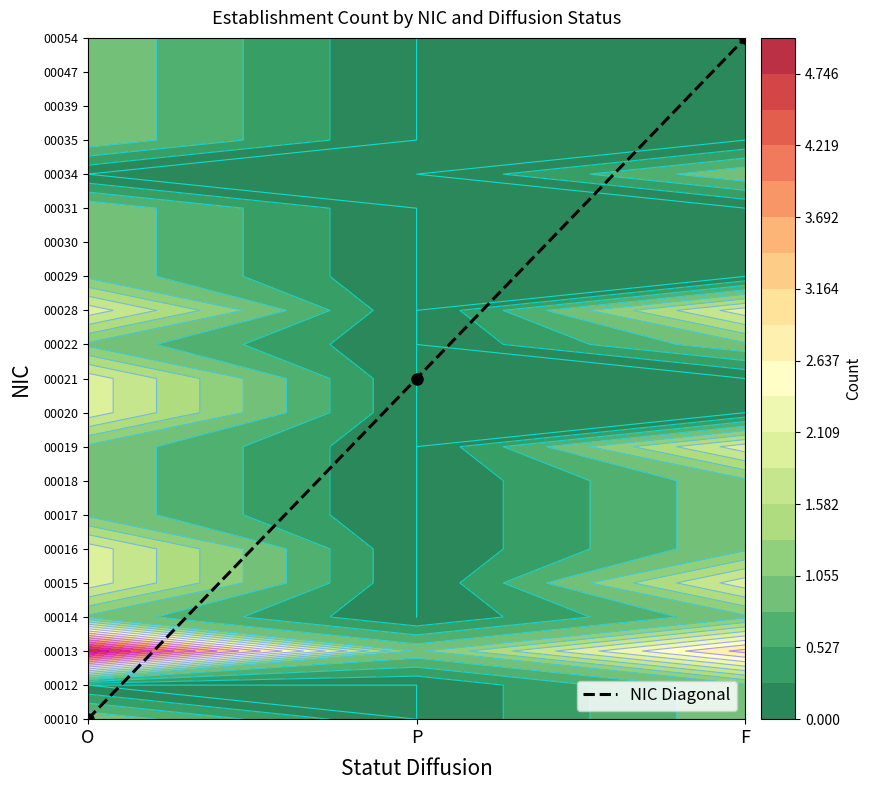

List the labels in order of value, smallest first.

O, P, F